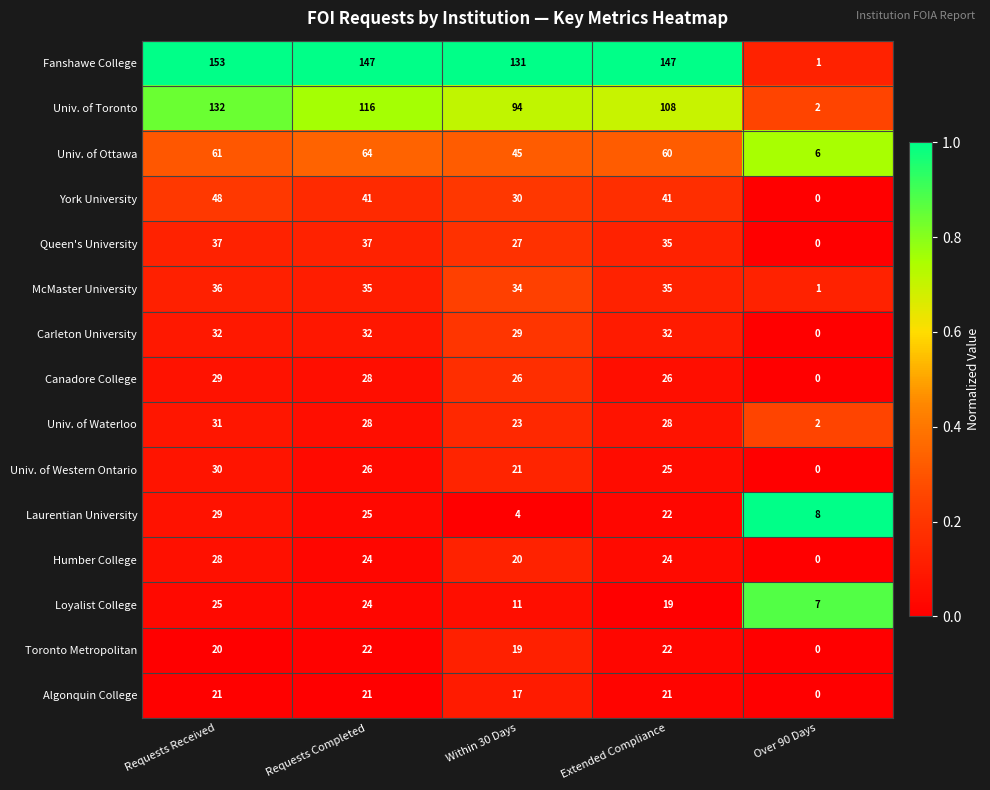

Is the value of Laurentian University at Extended Compliance greater than the value of Algonquin College at Within 30 Days?

Yes